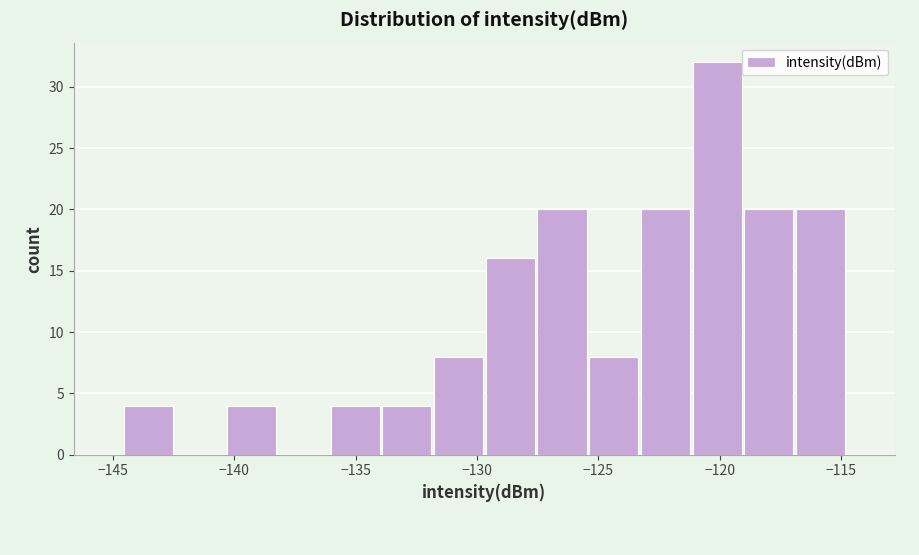

Which range on the x-axis has the tallest bar?

-121.0 to -119.0